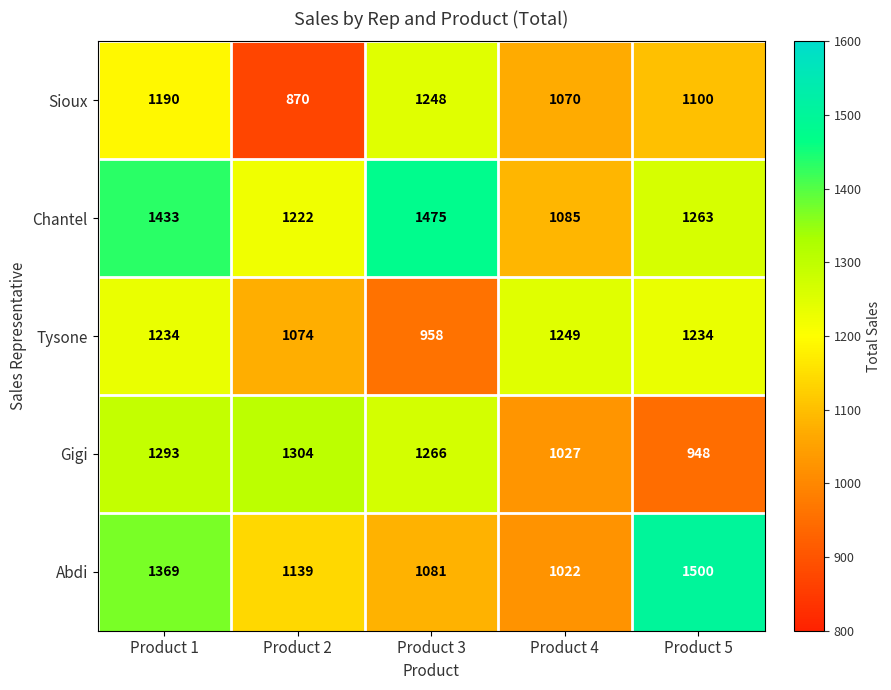

Reading right to left, what are all the values shown in this chart?

Sioux: 1100	1070	1248	870	1190
Chantel: 1263	1085	1475	1222	1433
Tysone: 1234	1249	958	1074	1234
Gigi: 948	1027	1266	1304	1293
Abdi: 1500	1022	1081	1139	1369